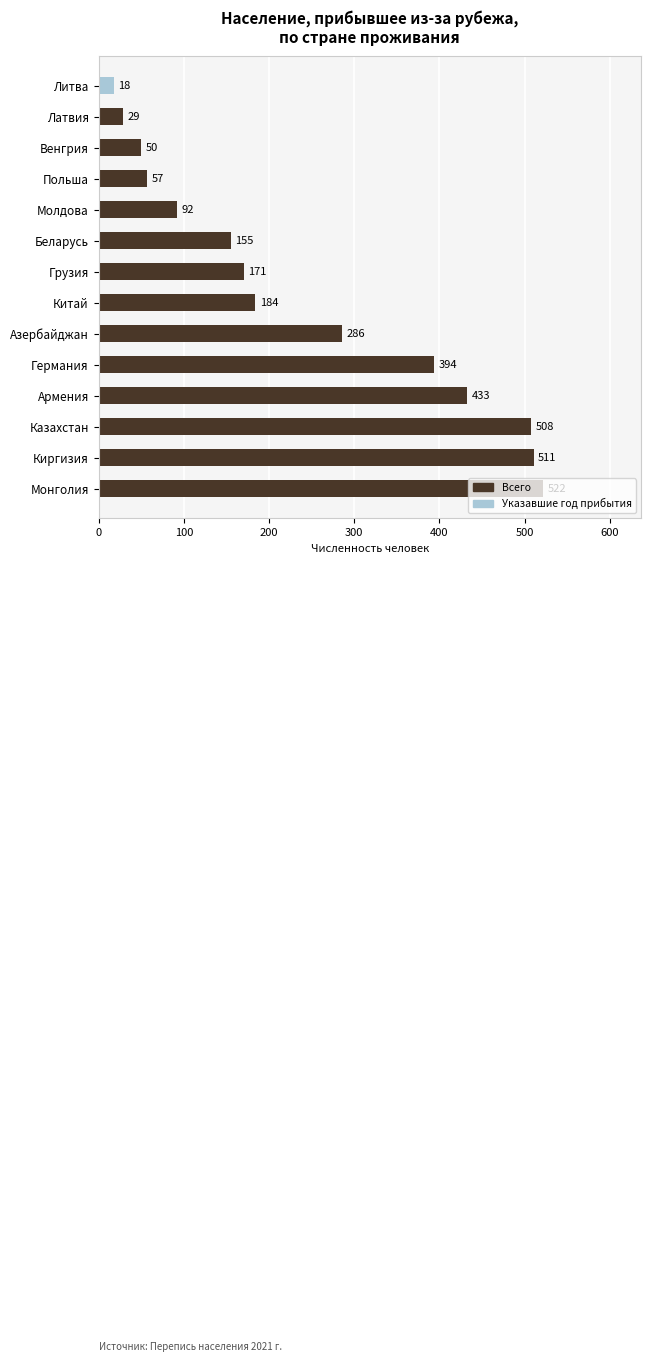

What is the minimum value shown in the chart?

18